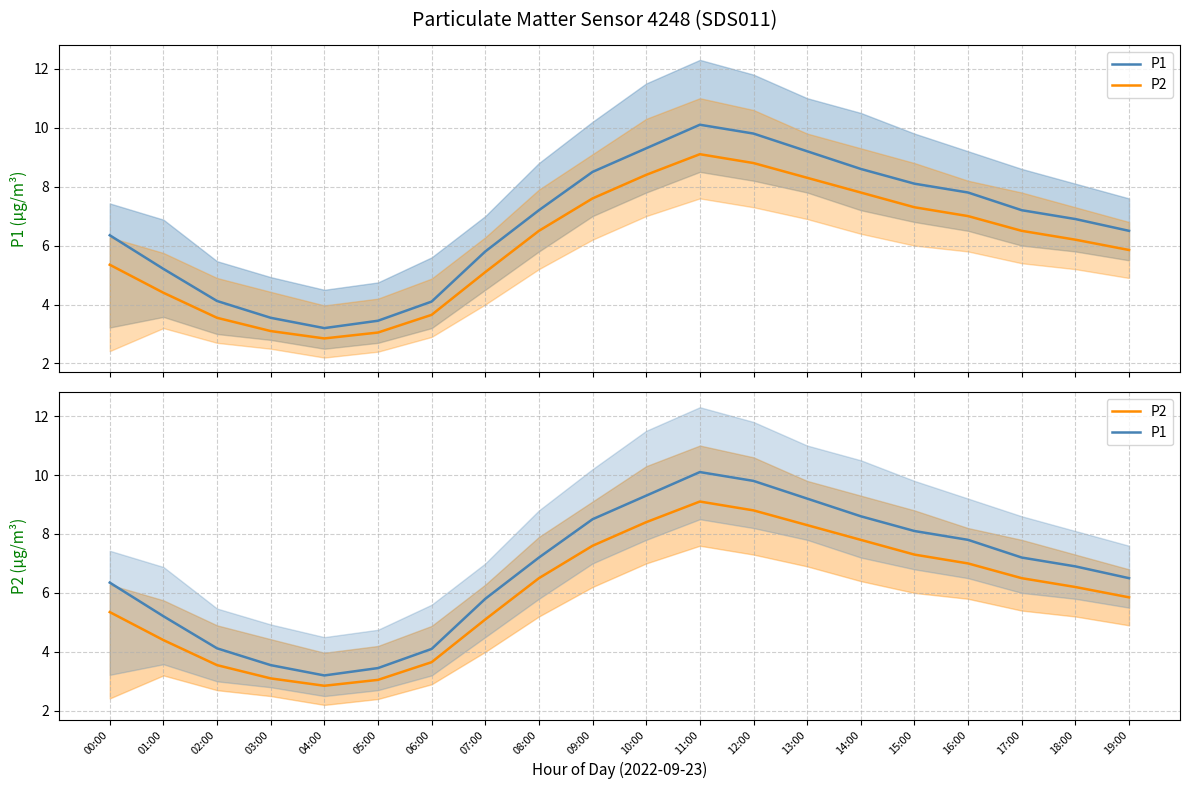

How many lines are shown in the chart?

2